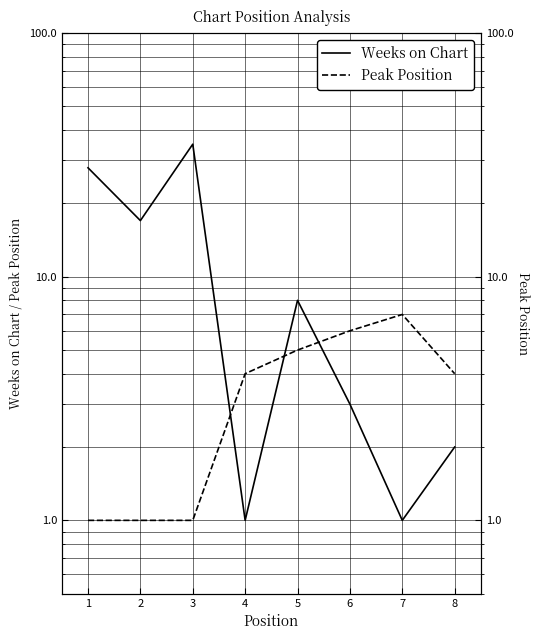

Does the chart have visible grid lines?

Yes